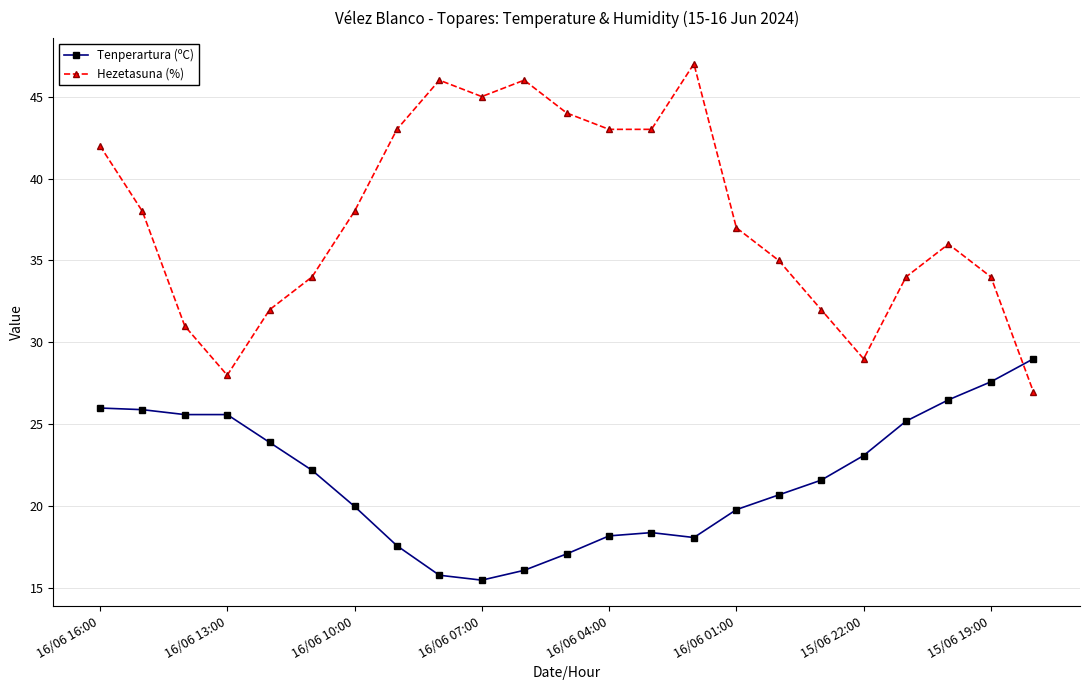

List the series in order of their peak value, highest first.

Hezetasuna (%), Tenperartura (ºC)